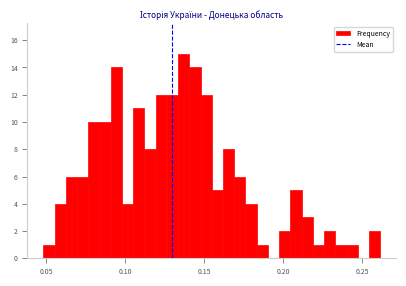

Around what value on the x-axis is the tallest bar? Give the approximate position of its centre, as read against the axis.

0.135